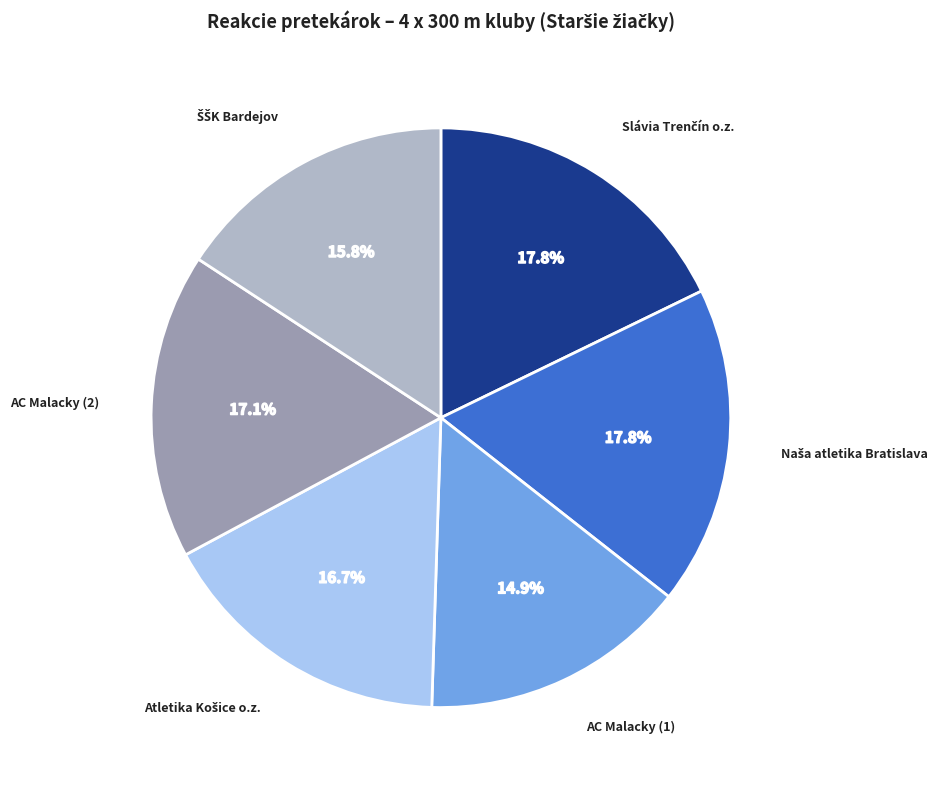

What is the smallest slice in the pie chart?

AC Malacky (1)